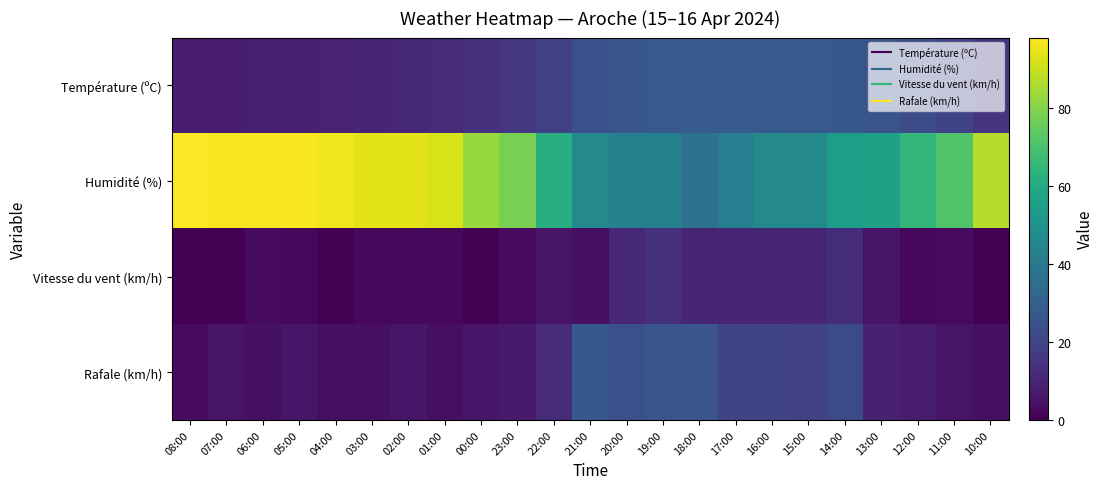

Which category has the highest value across all series?

08:00